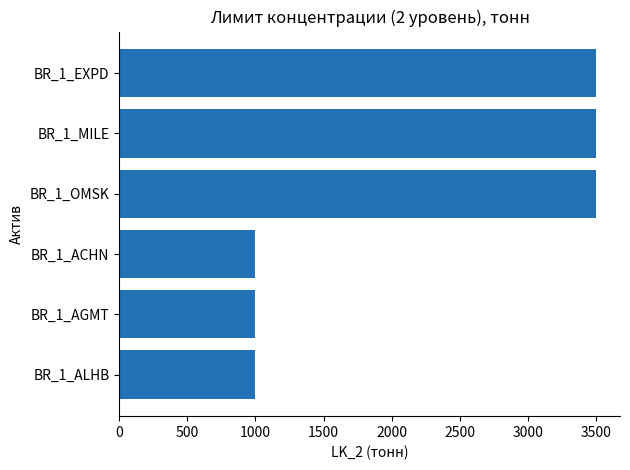

The value at BR_1_OMSK is 3500. True or false?

True